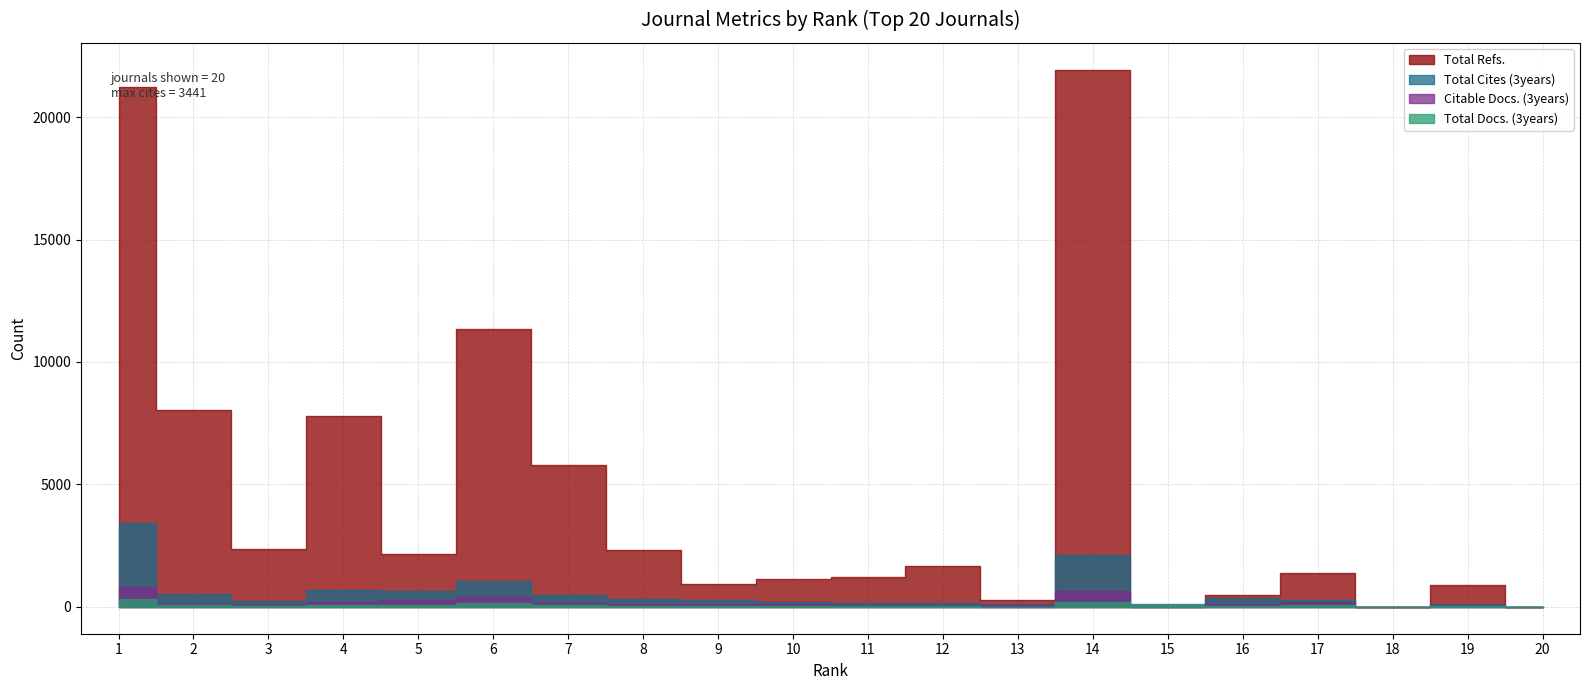

At 7, list the series in order from largest to smallest.

Total Refs., Total Cites (3years), Citable Docs. (3years), Total Docs. (3years)